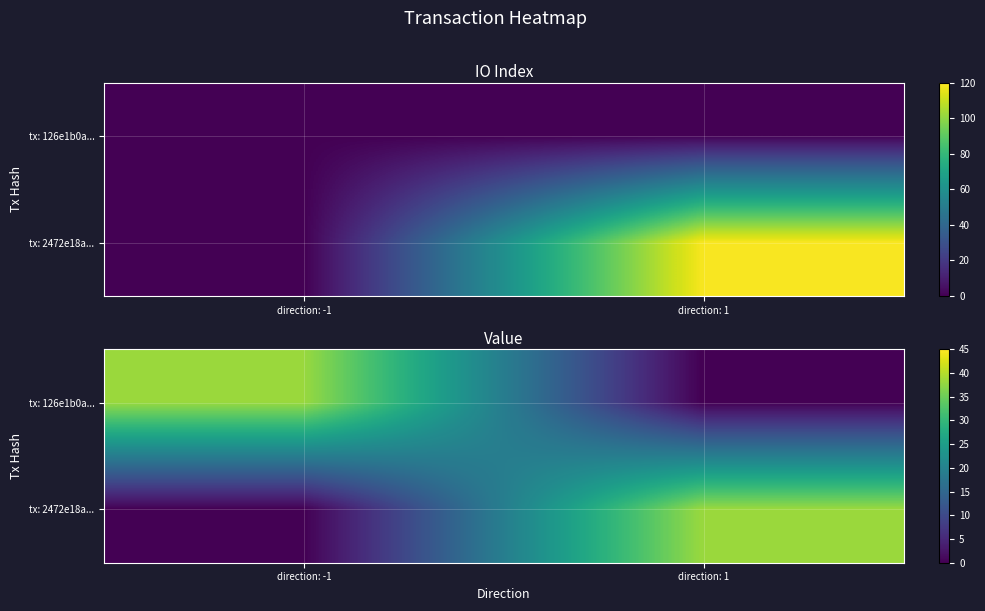

Is the value of tx: 126e1b0a... at direction: 1 greater than the value of tx: 2472e18a... at direction: -1?

No